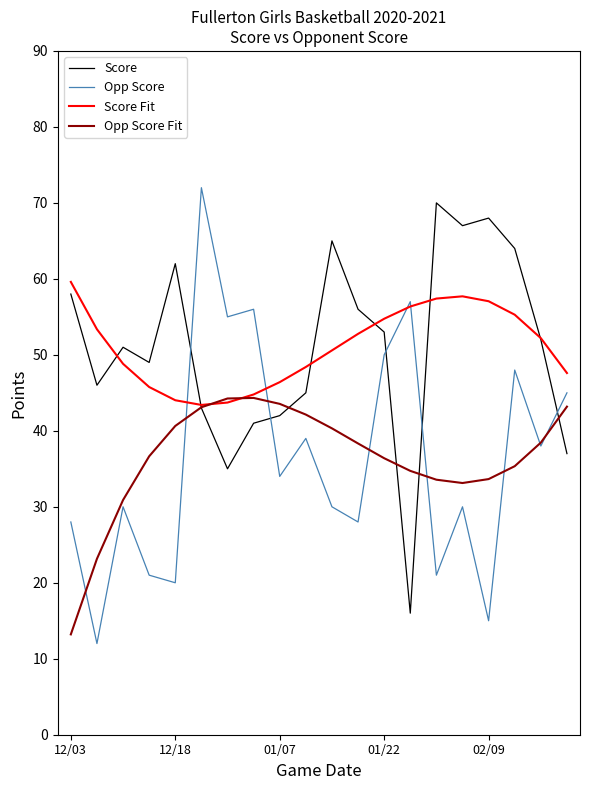

What is the smallest value displayed?

12.0